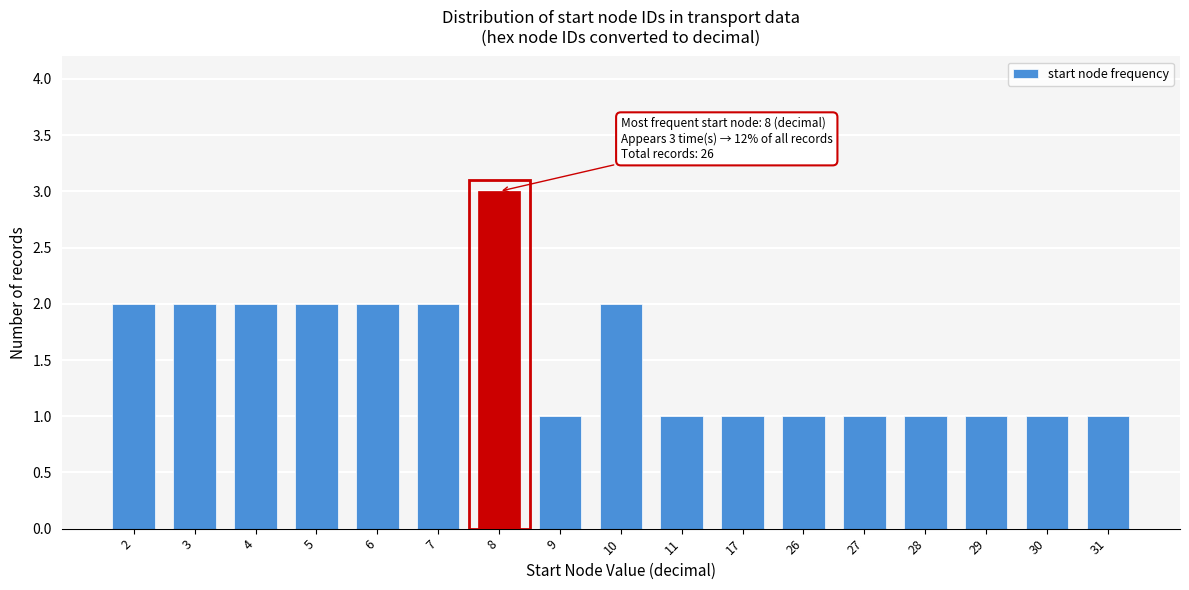

Reading left to right, list all the values displayed in this chart.

2	2	2	2	2	2	3	1	2	1	1	1	1	1	1	1	1